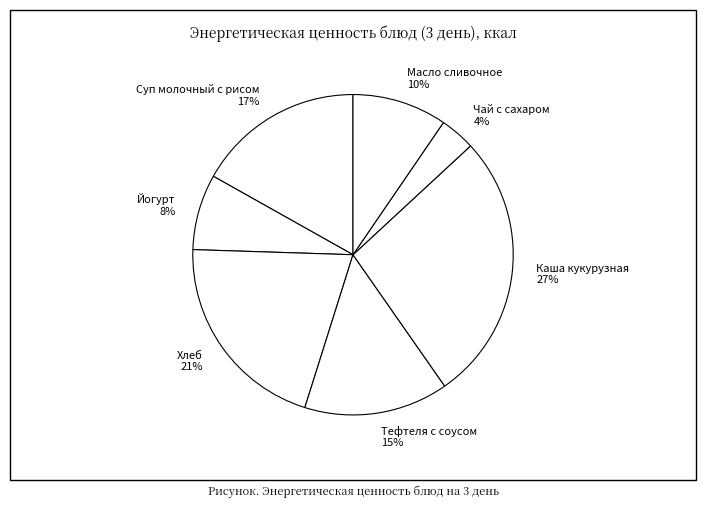

How many slices are in this pie chart?

7